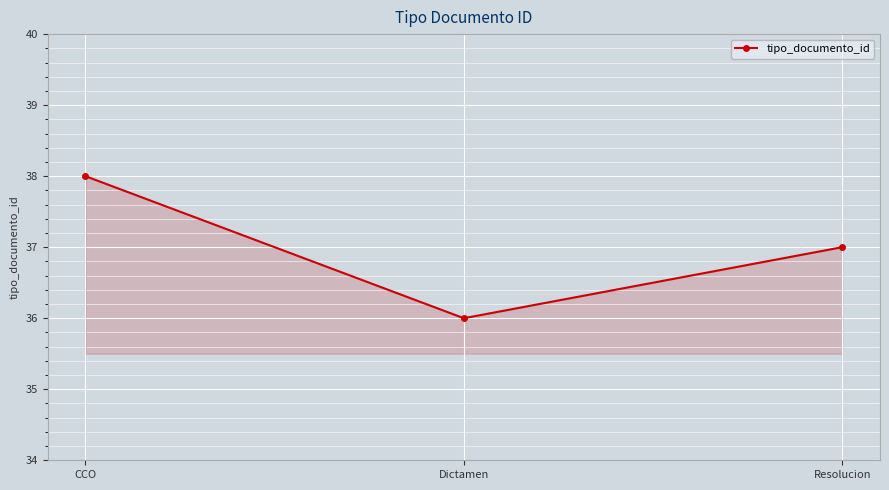

Reading left to right, list all the values displayed in this chart.

CCO=38	Dictamen=36	Resolucion=37